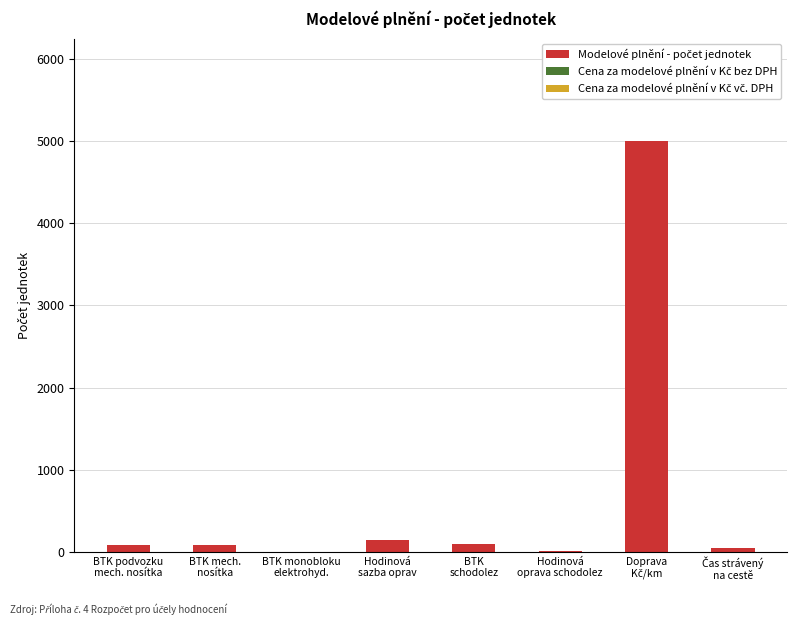

What is the maximum value shown in the chart?

5000